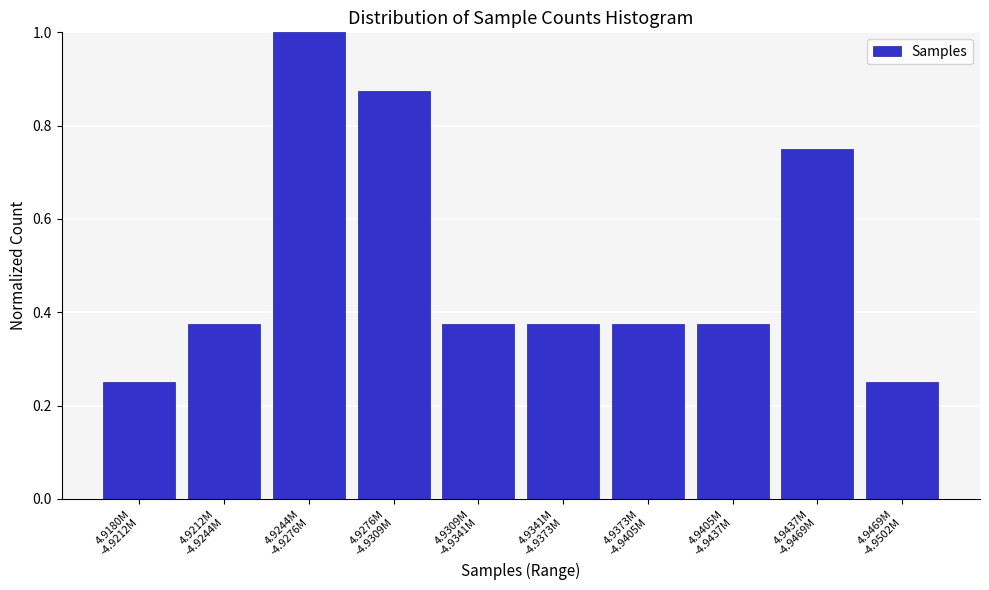

What is the greatest value displayed?

1.0